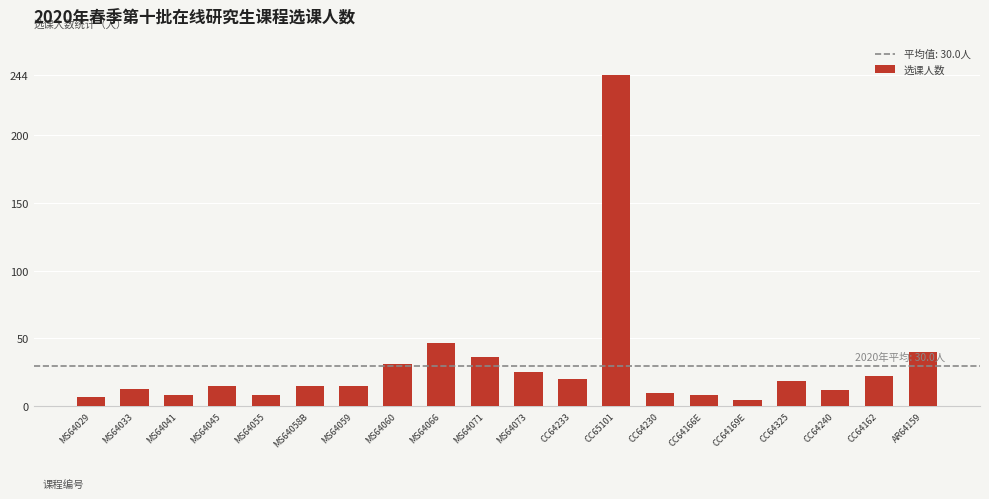

What is the smallest value displayed?

5